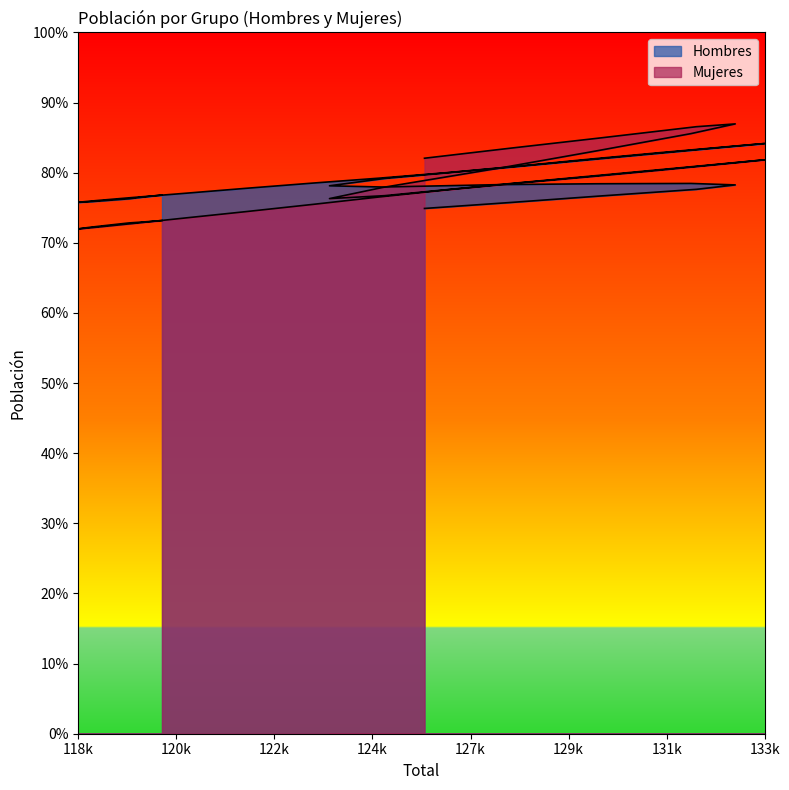

At how many categories does at least one series exceed 68445?

3